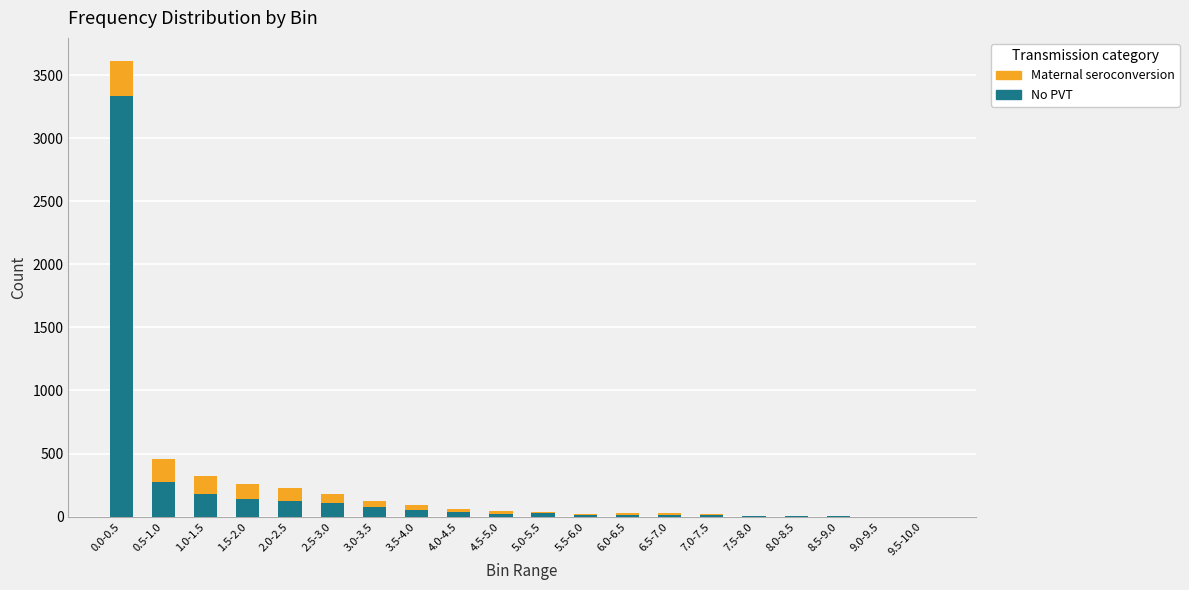

Where is No PVT nearest to the value 1669?

0.5-1.0